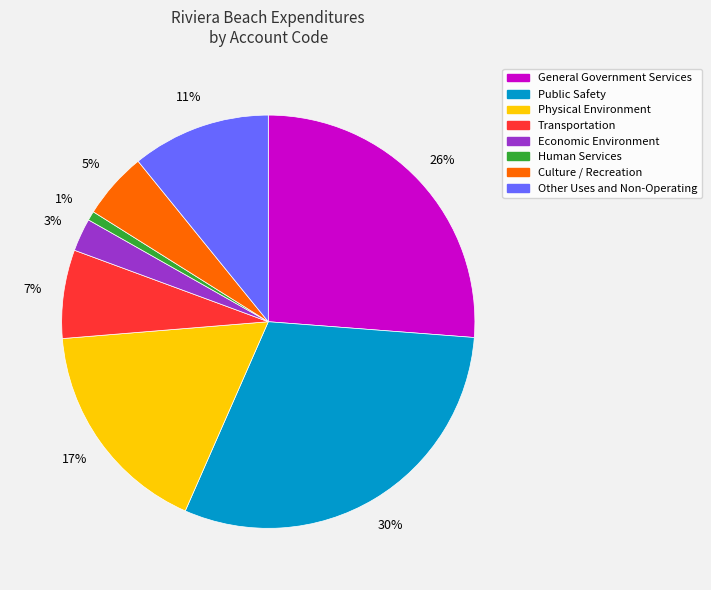

Count the number of slices in the pie.

8